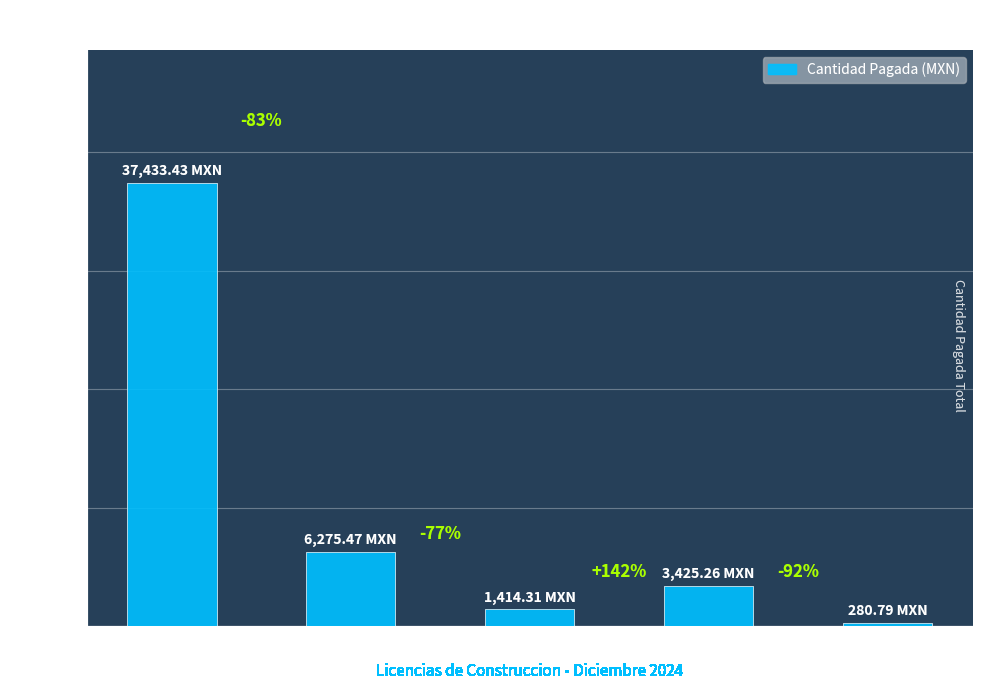

The value at San Jose de las Flores is 280.8. True or false?

True